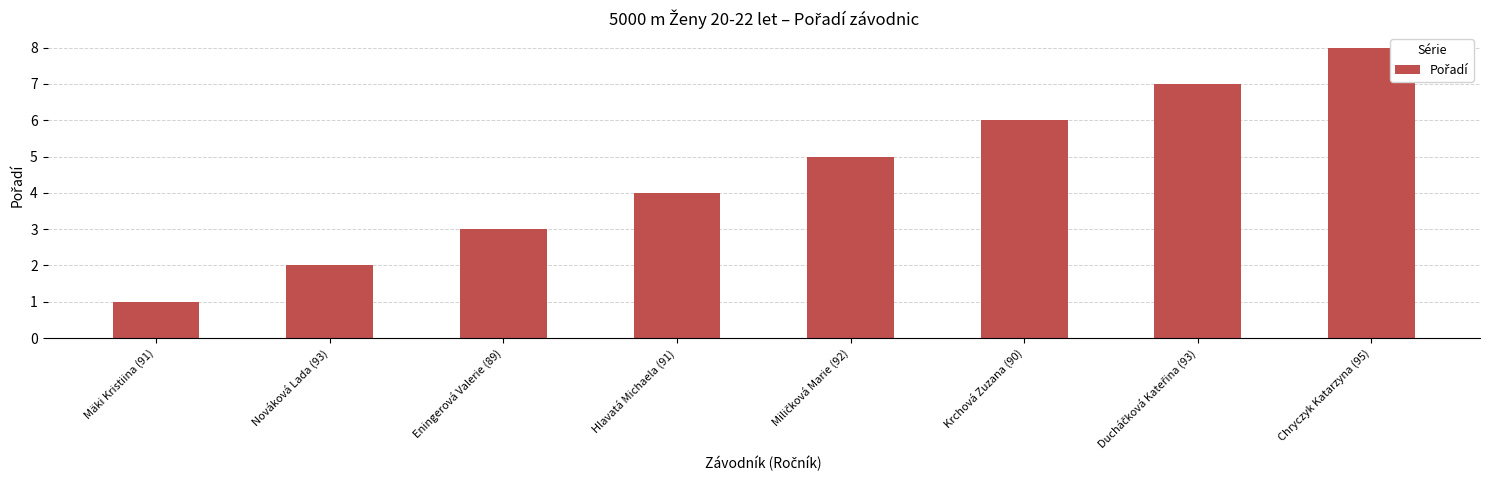

What is the label of the 8th bar from the left?

Chryczyk Katarzyna (95)